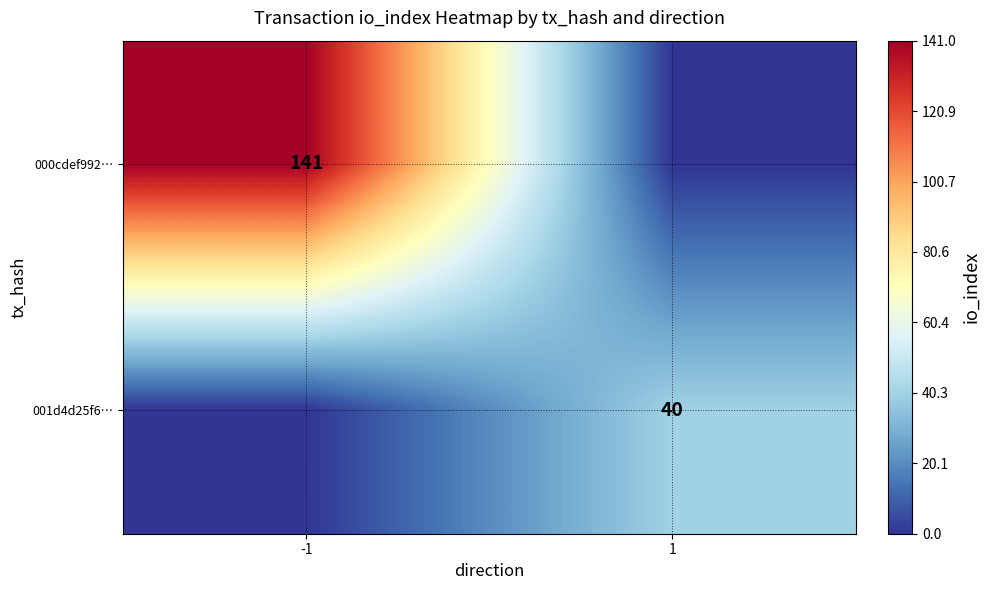

How many data points does each series have?

2